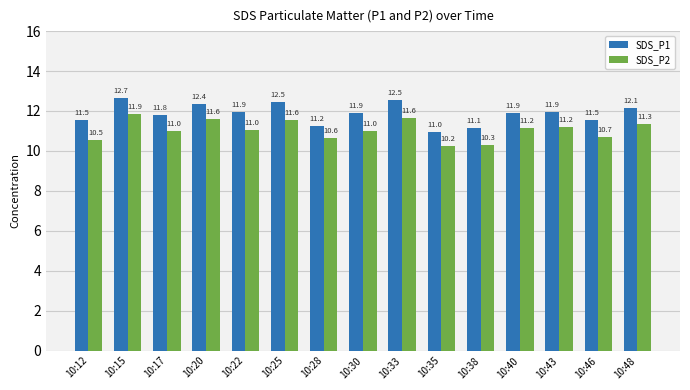

Are the bars grouped side by side (vs. stacked)?

Yes